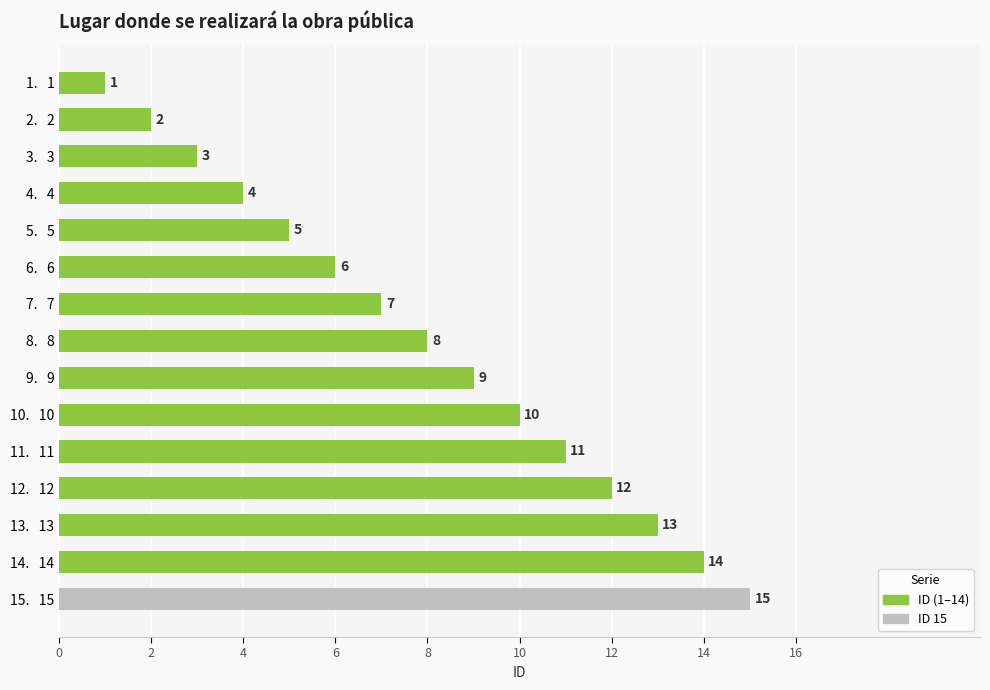

The value at 14.   14 is 14. True or false?

True